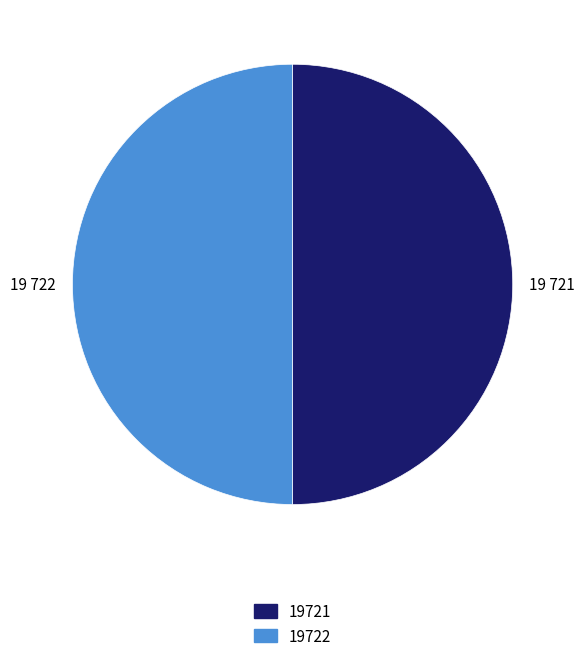

Is the sum of 19722 and 19721 greater than half?

Yes